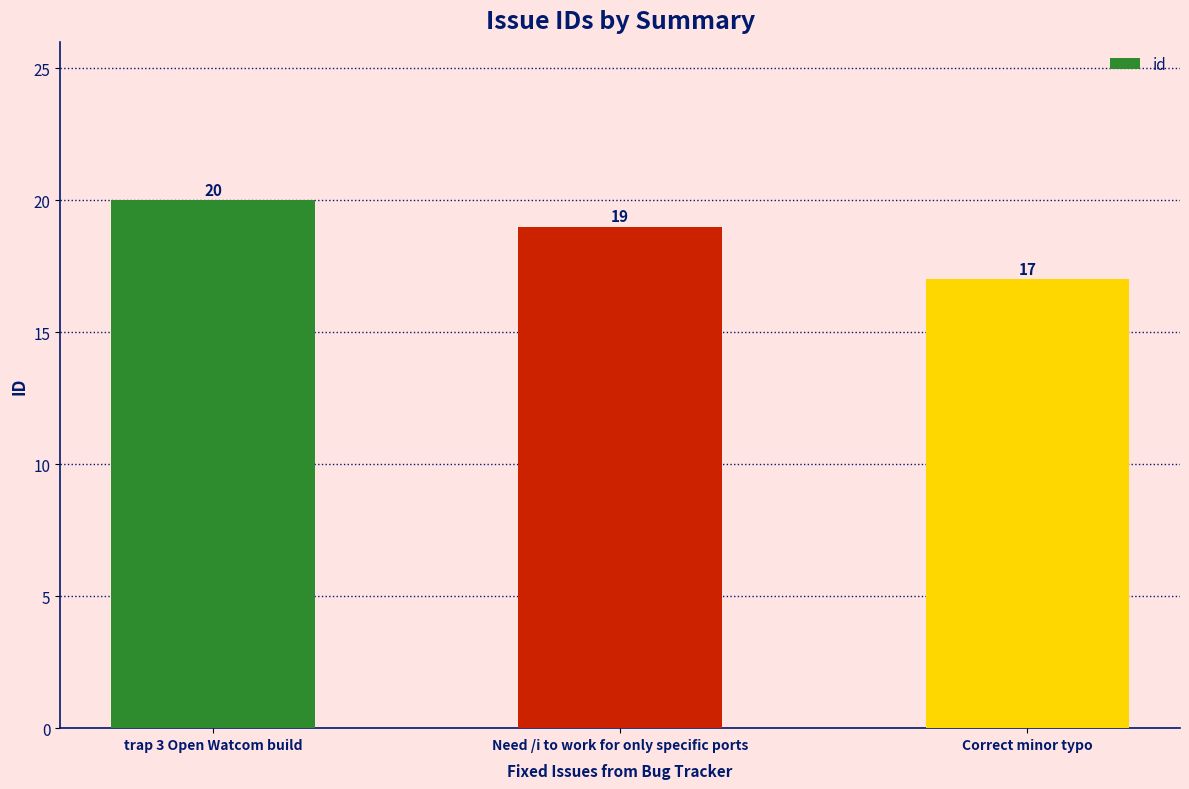

What is the greatest value displayed?

20